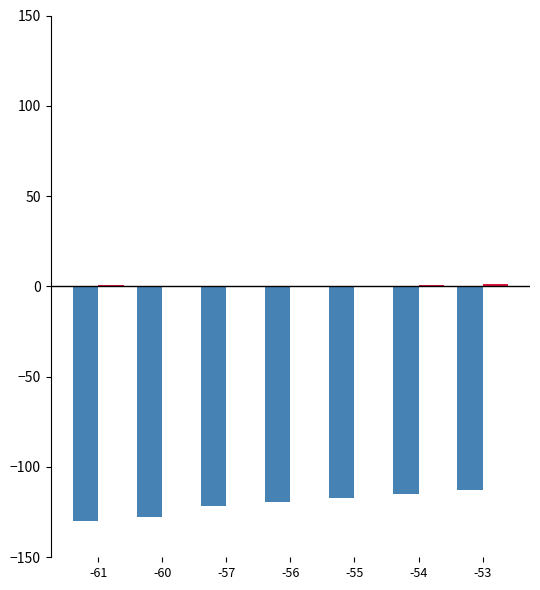

Reading left to right, what are all the values shown in this chart?

Signal (scaled): -130.0	-127.9	-121.5	-119.3	-117.2	-115.1	-113.0
BME280_temperature (scaled): 0.6	0.1	-0.3	0.3	0.5	0.6	1.1